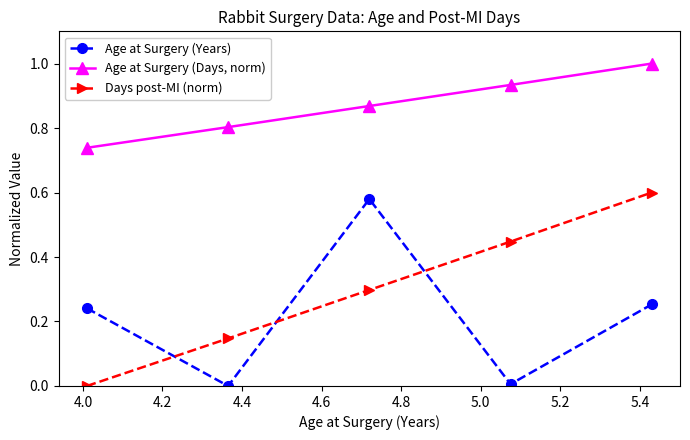

Which series has the largest range (max minus min)?

Days post-MI (norm)